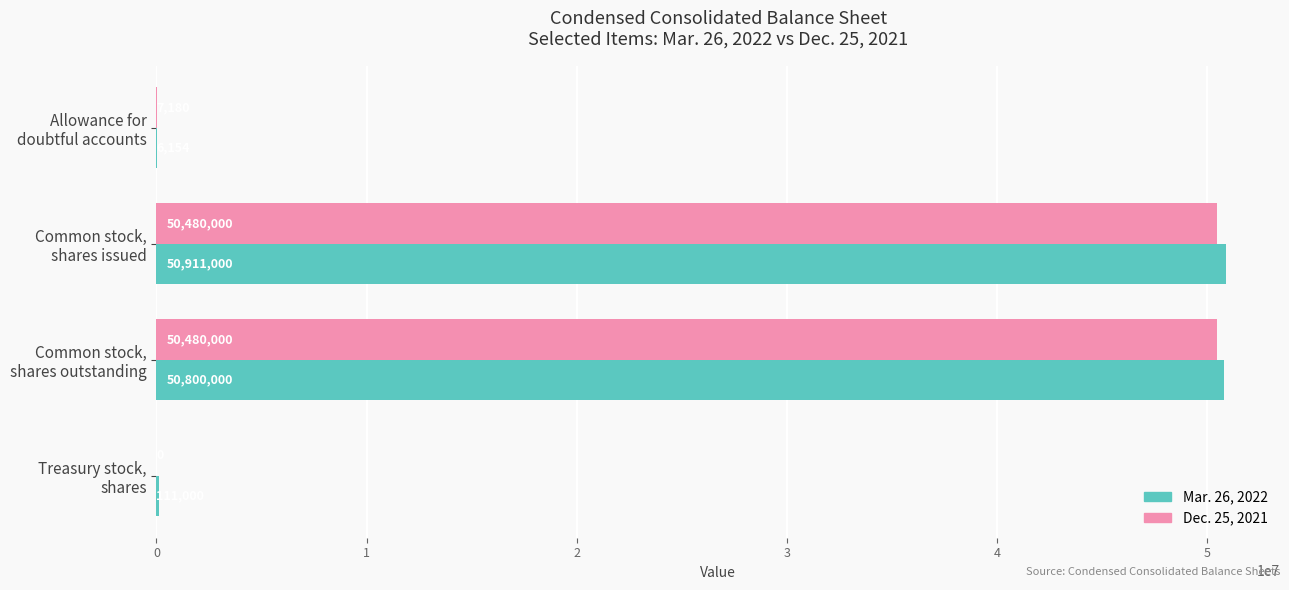

What is the greatest value displayed?

50911000